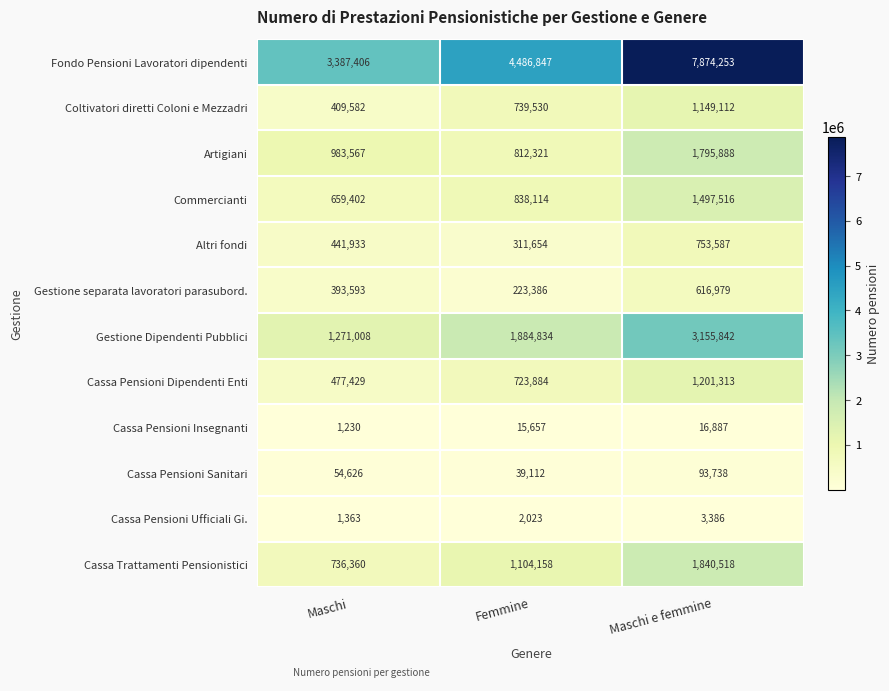

The value of Cassa Pensioni Ufficiali Gi. at Maschi is 2396. True or false?

False